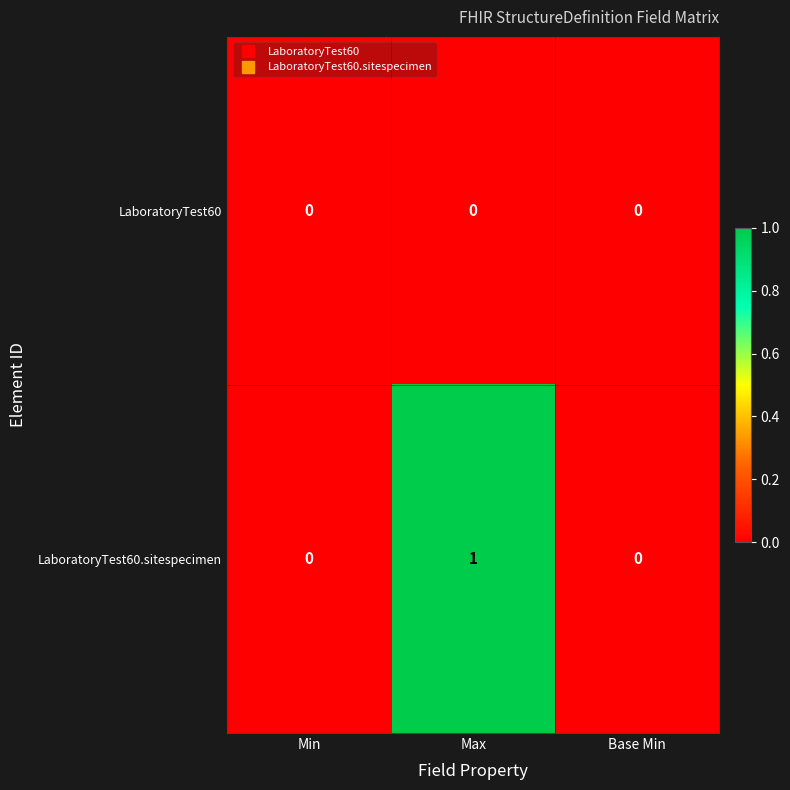

The value of LaboratoryTest60 at Min is 0. True or false?

True